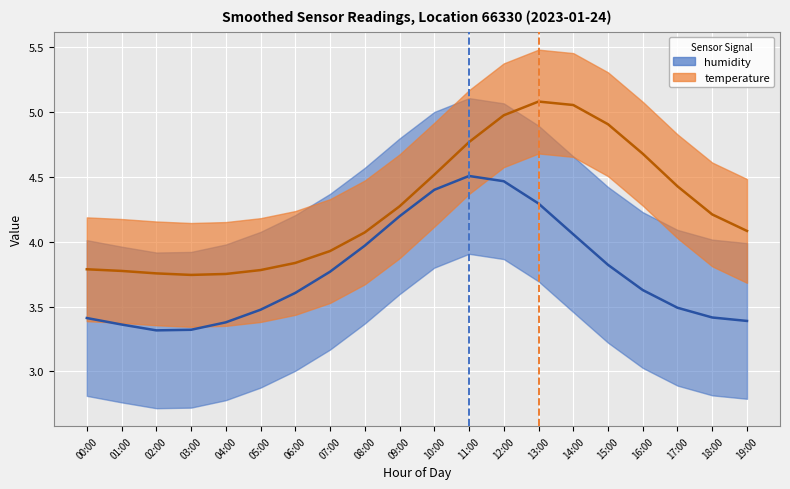

Which series has the largest total across all categories?

temperature (mean)